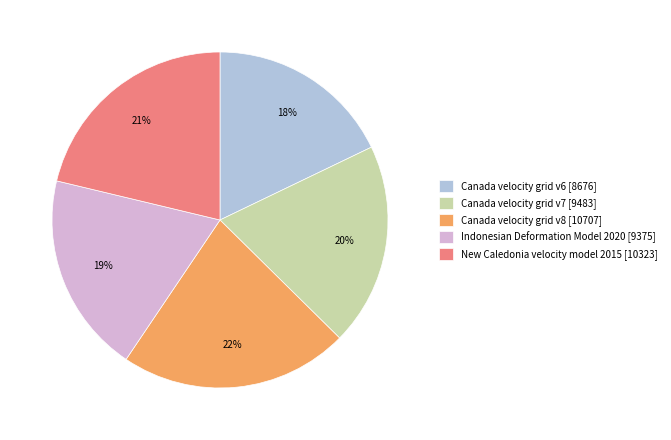

To the nearest percent, what is the difference between the largest and smallest slice percentages?

4%